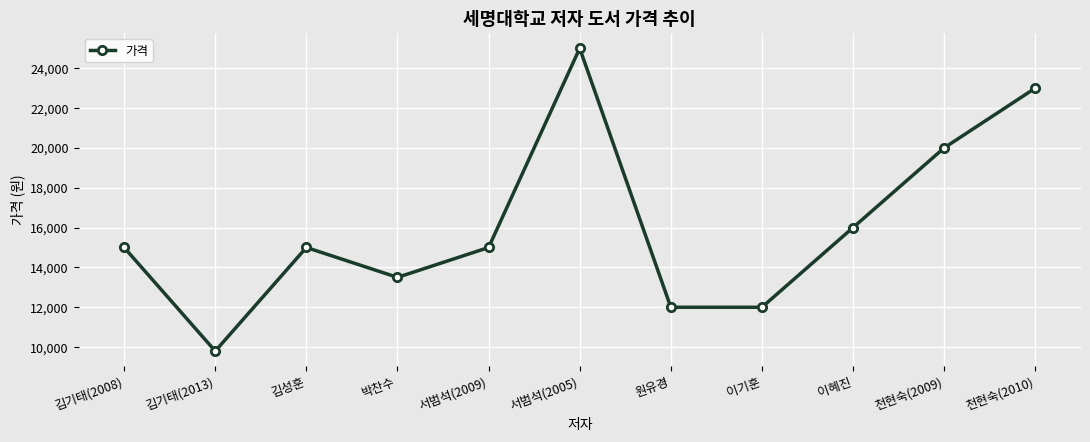

Which has a higher value, 원유경 or 천현숙(2009)?

천현숙(2009)